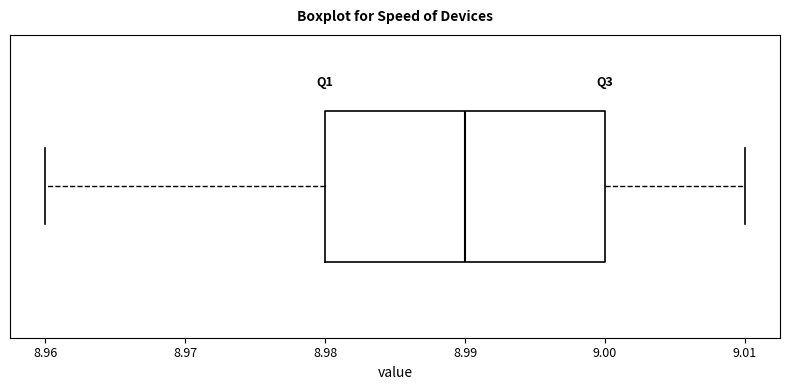

Transcribe this box plot: give where the median line is, the range the box spans, and where the two whiskers end, as read against the x-axis. The values are not printed on the chart, so give them approximately, as read against the axis.

median 8.99, box 8.98 to 9.00, whiskers 8.96 to 9.01